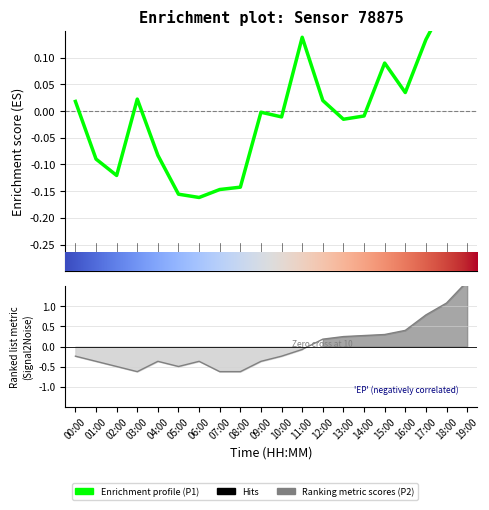

What is the difference between the highest and lowest values at 04:00?

0.3